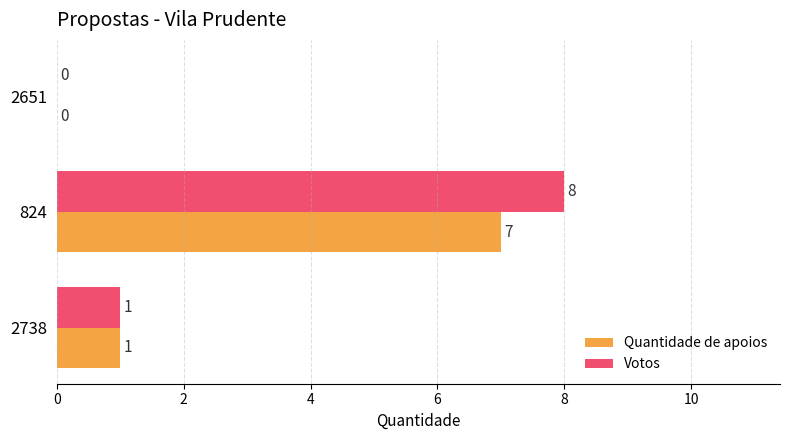

Which series changed the most between 2738 and 824?

Votos